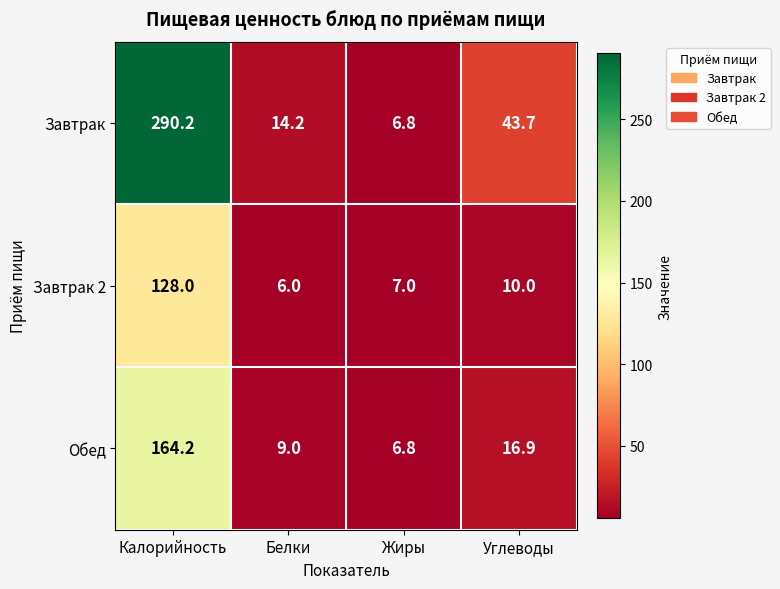

The Завтрак 2 series shows 10.1 at Жиры. True or false?

False